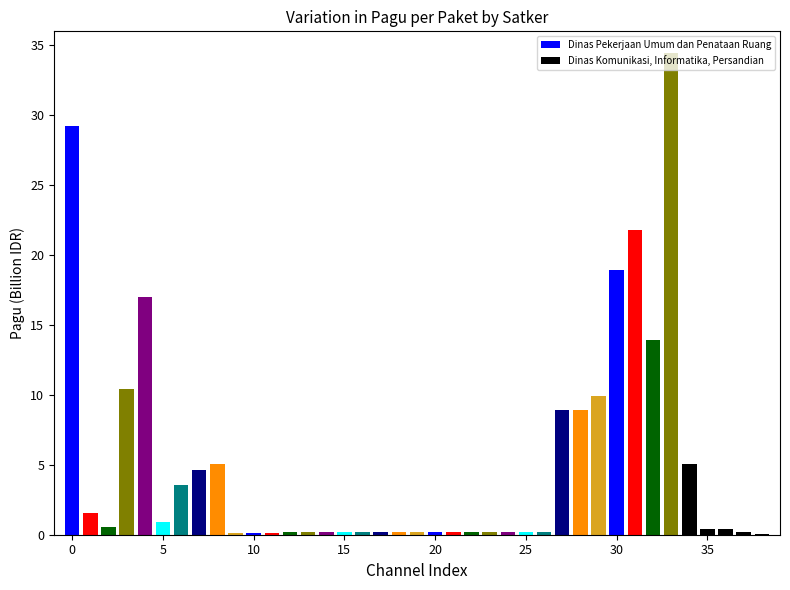

What is the maximum value shown in the chart?

34.4